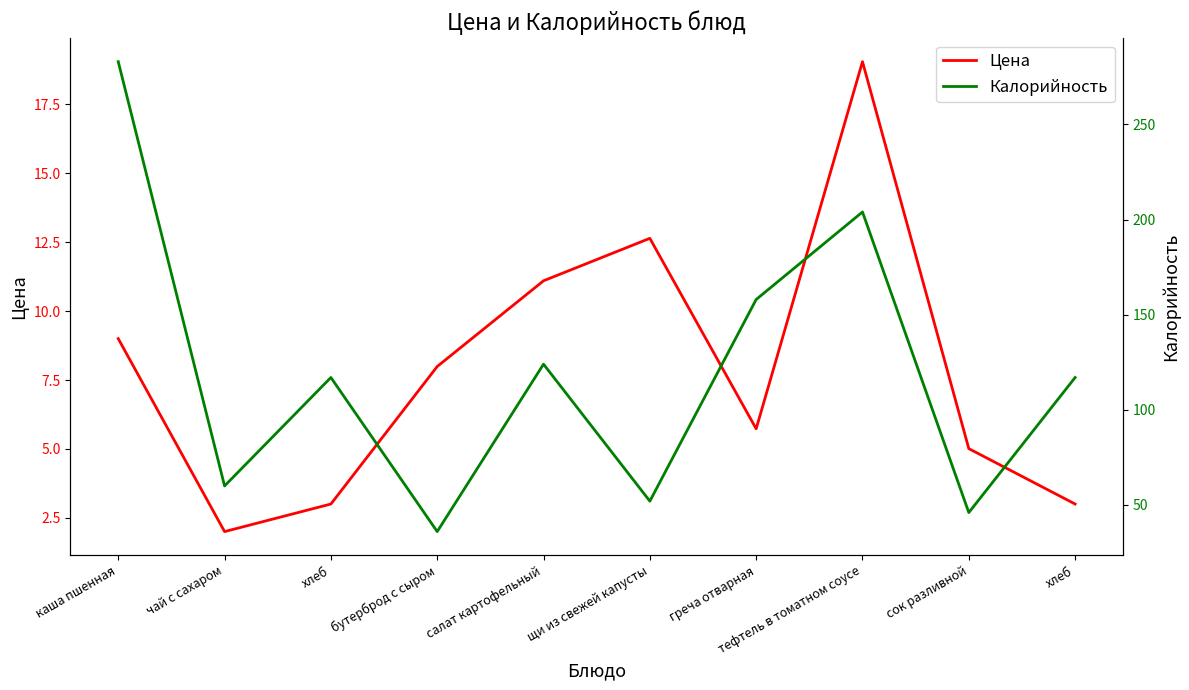

True or false: Калорийность and Цена intersect in this chart.

False